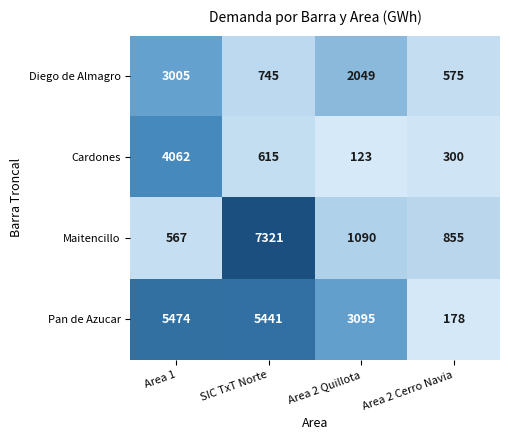

Which series has the widest spread of values?

Maitencillo